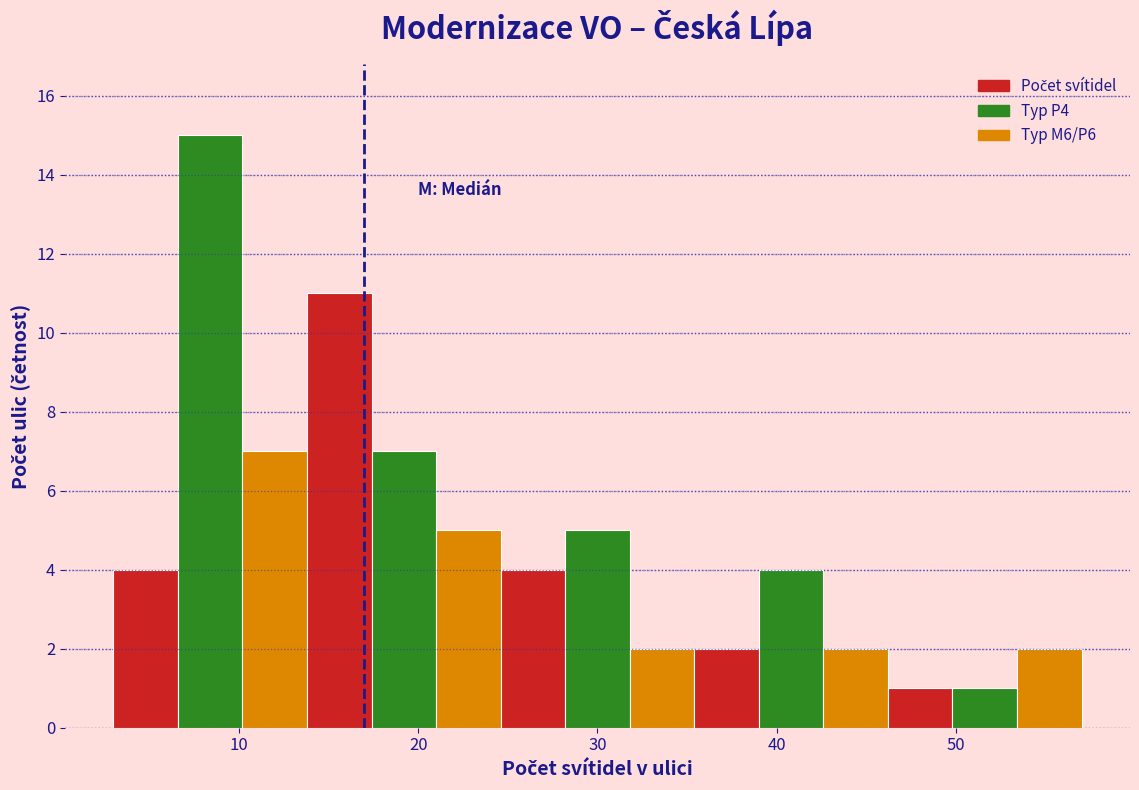

Around what value on the x-axis is the tallest bar? Give the approximate position of its centre, as read against the axis.

8